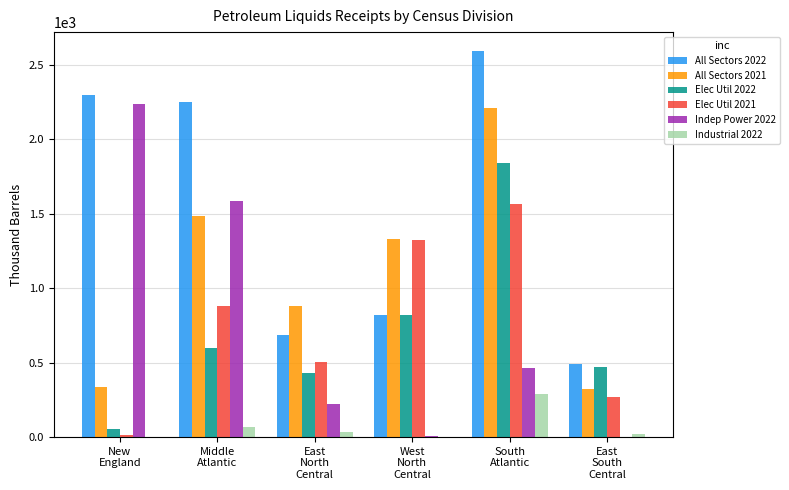

What is the maximum value for Indep Power 2022?

2239